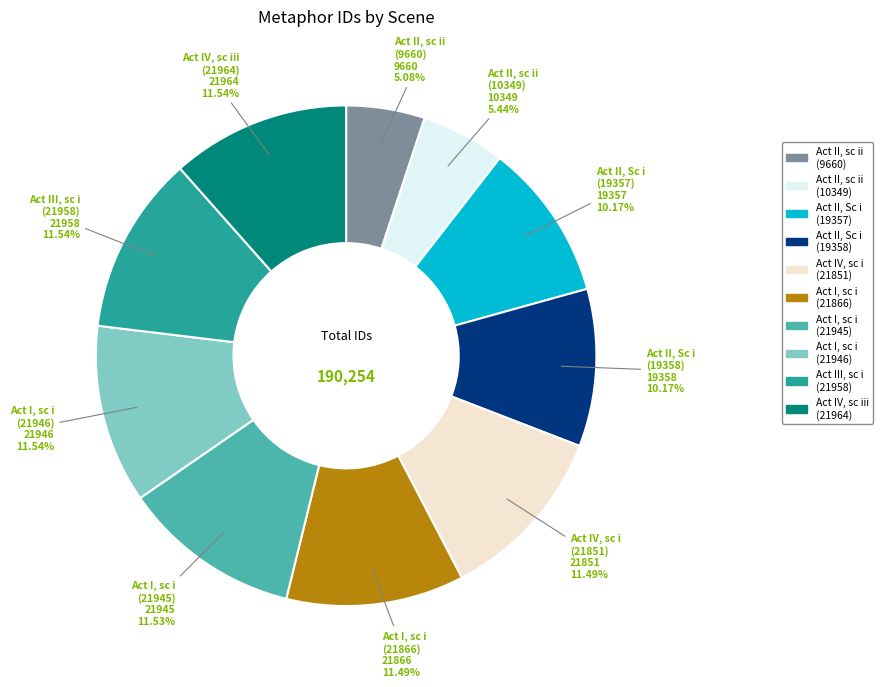

Do Act IV, sc i (21851) and Act I, sc i (21946) together represent more than half of the pie?

No